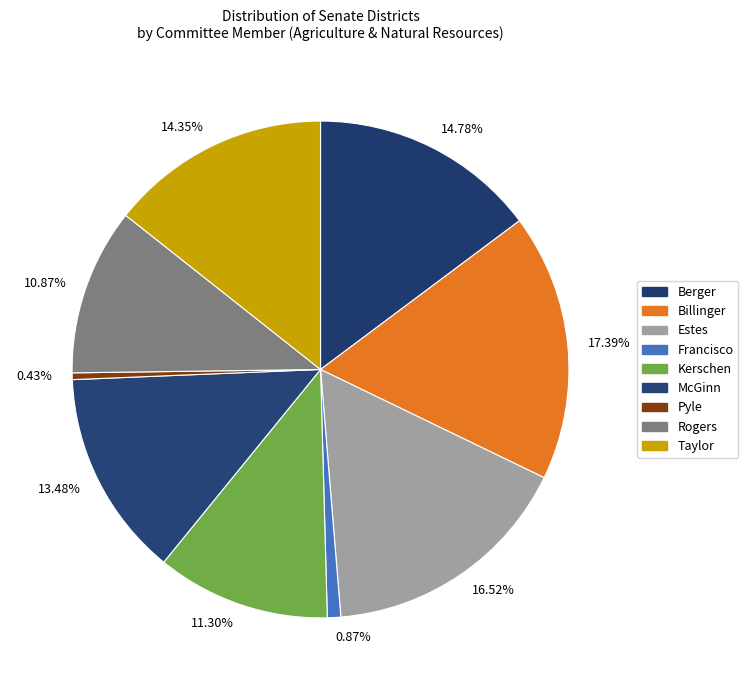

Is there a majority slice in this chart?

No